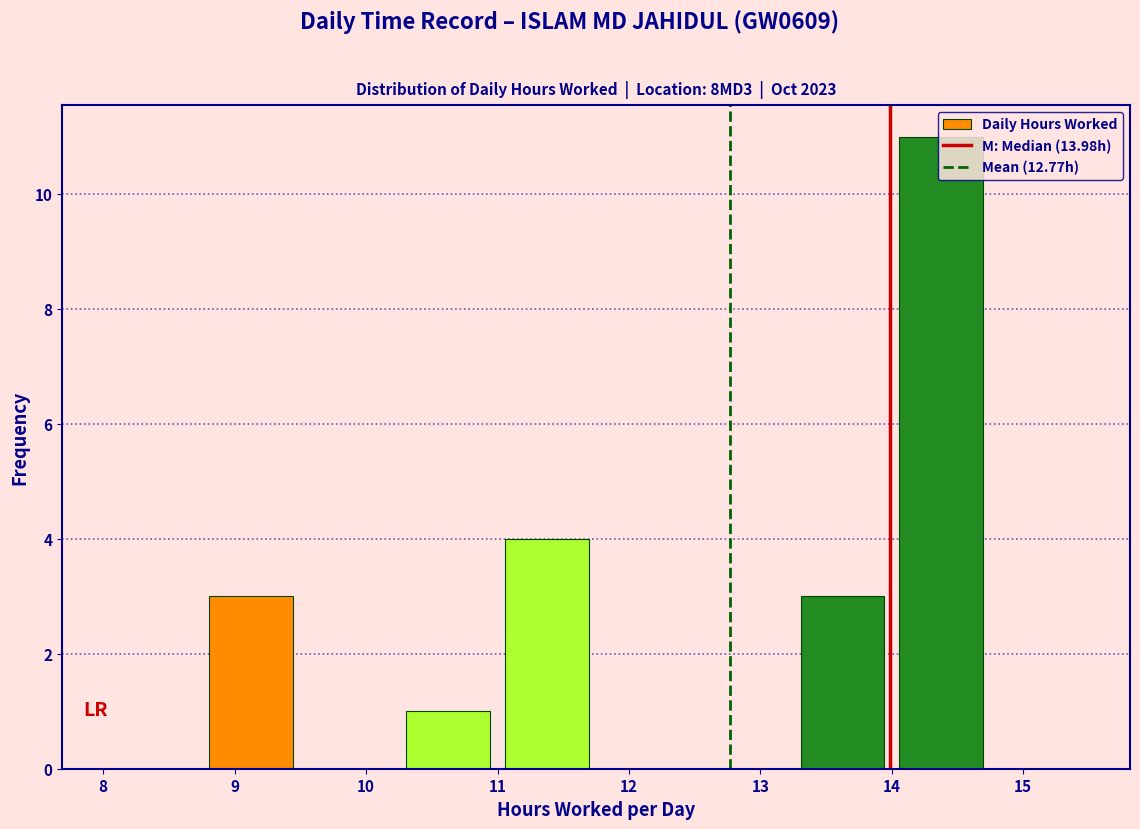

Over which range of the x-axis is the bar tallest?

14.00 to 14.75